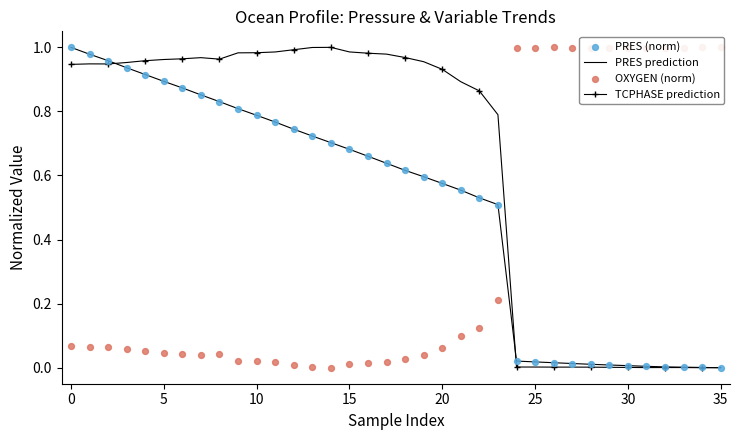

Is the value of OXYGEN (norm) at 23 greater than the value of PRES prediction at 10?

No